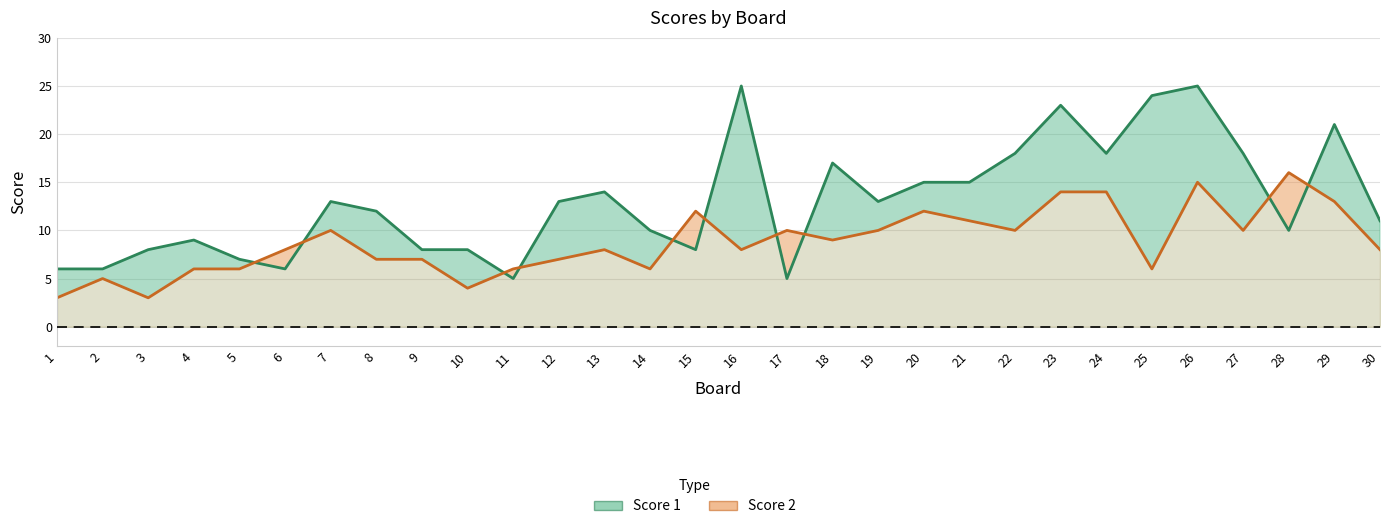

At which label does Score 1 first exceed 13?

13